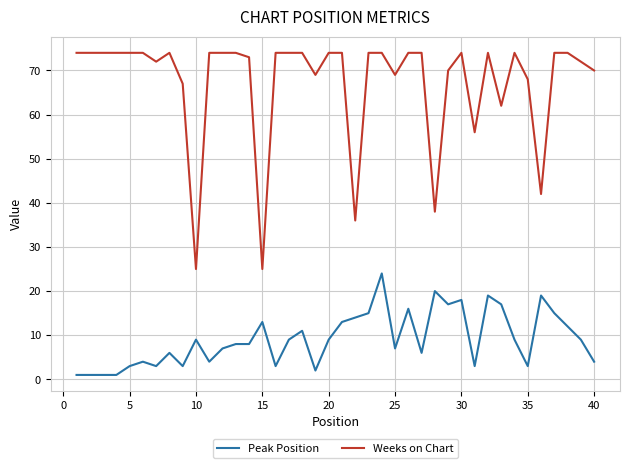

Which series has the widest spread of values?

Weeks on Chart